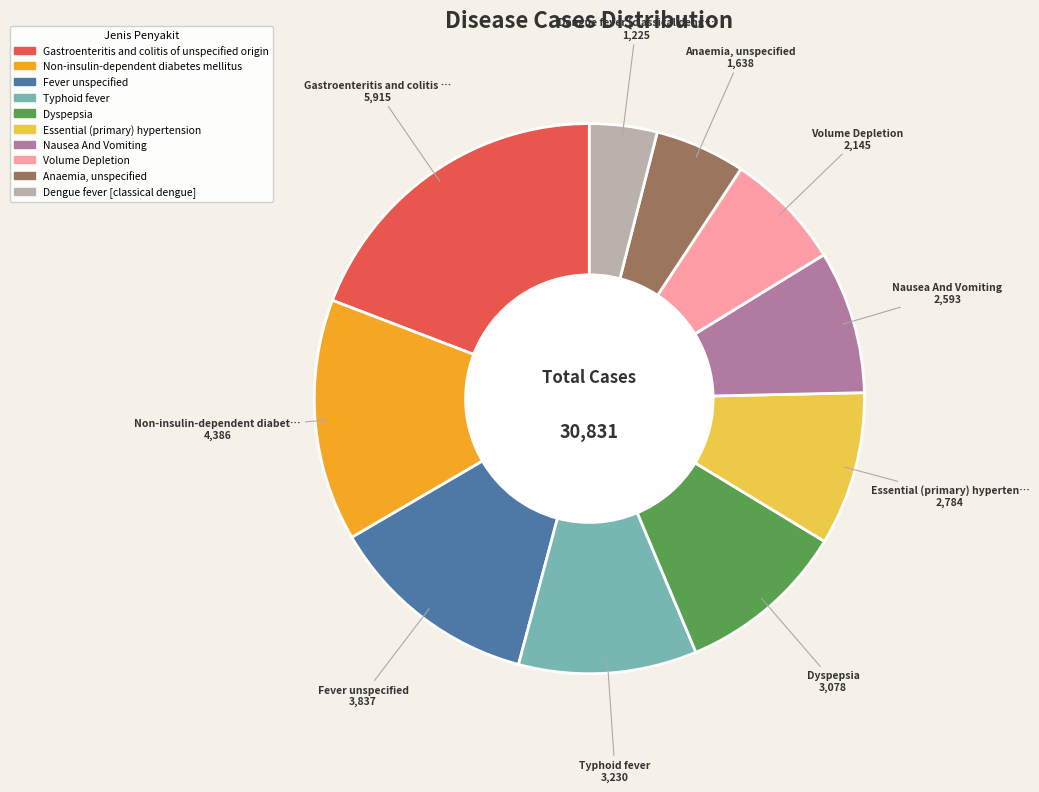

Which slice is the largest?

Gastroenteritis and colitis of unspecified origin